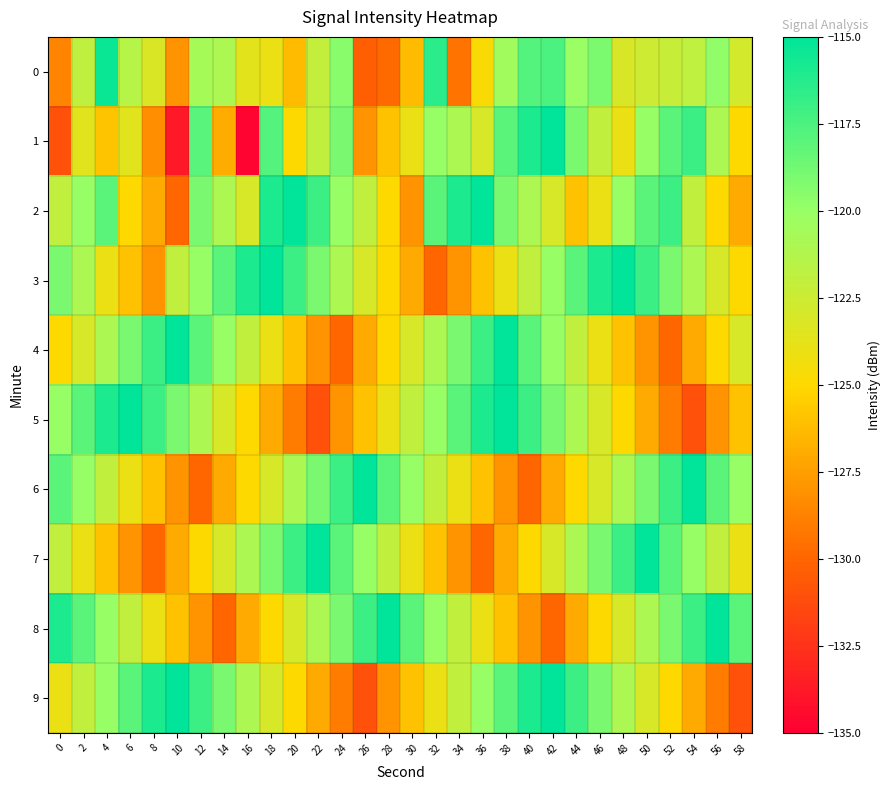

What is the total value across all series at 18?

-1212.9